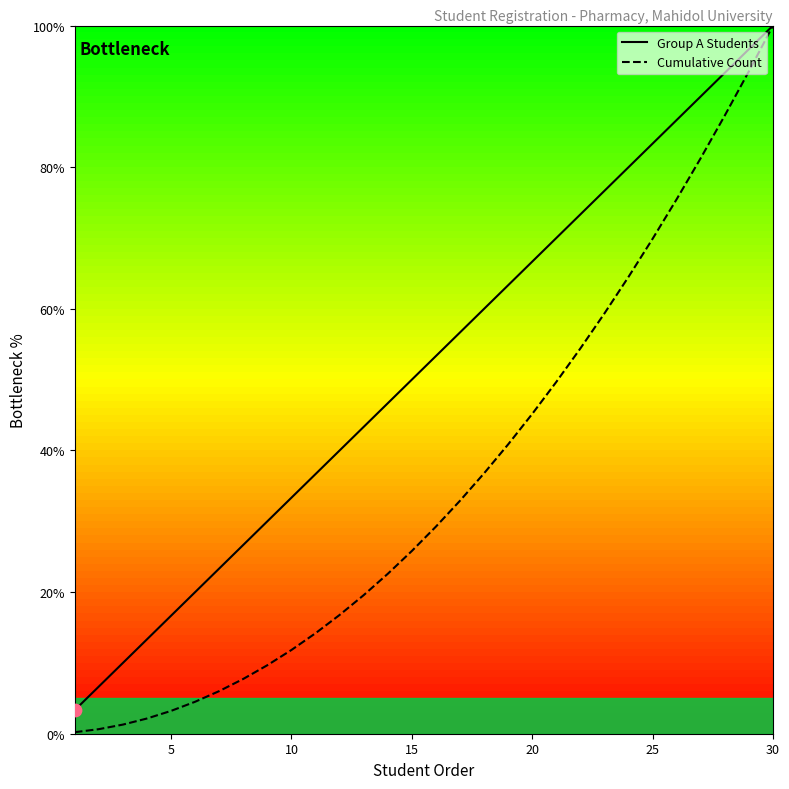

Which series has the largest total across all categories?

Group A Students